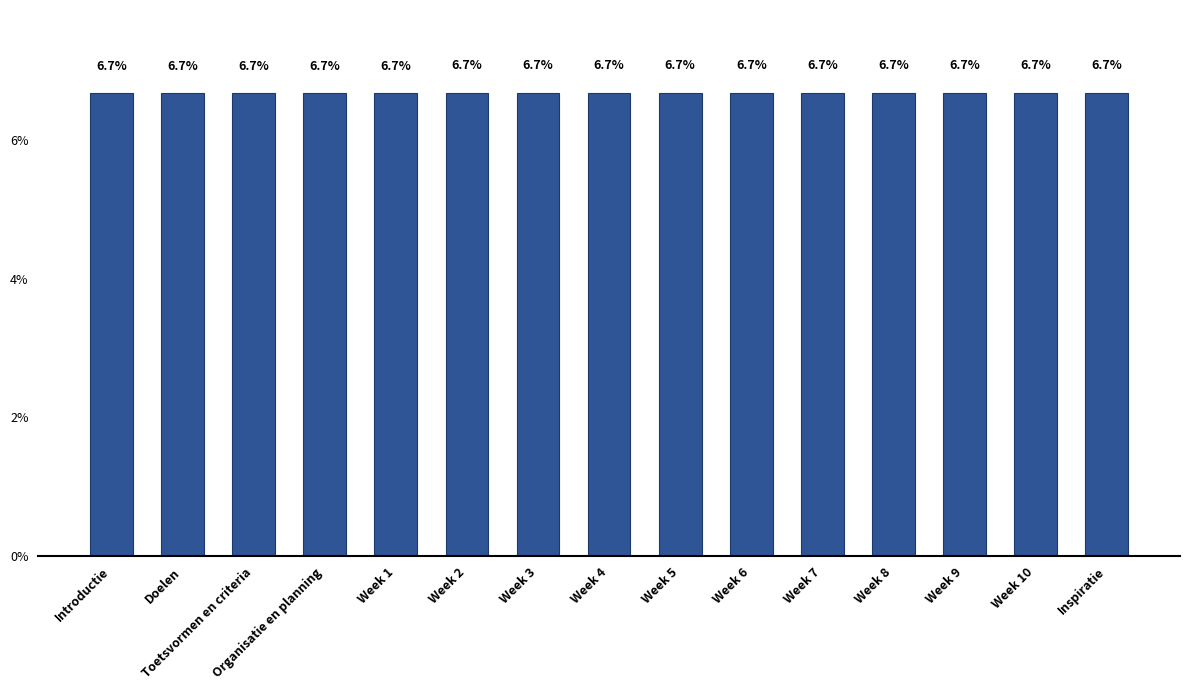

Count the values in the range 6 to 7.

15